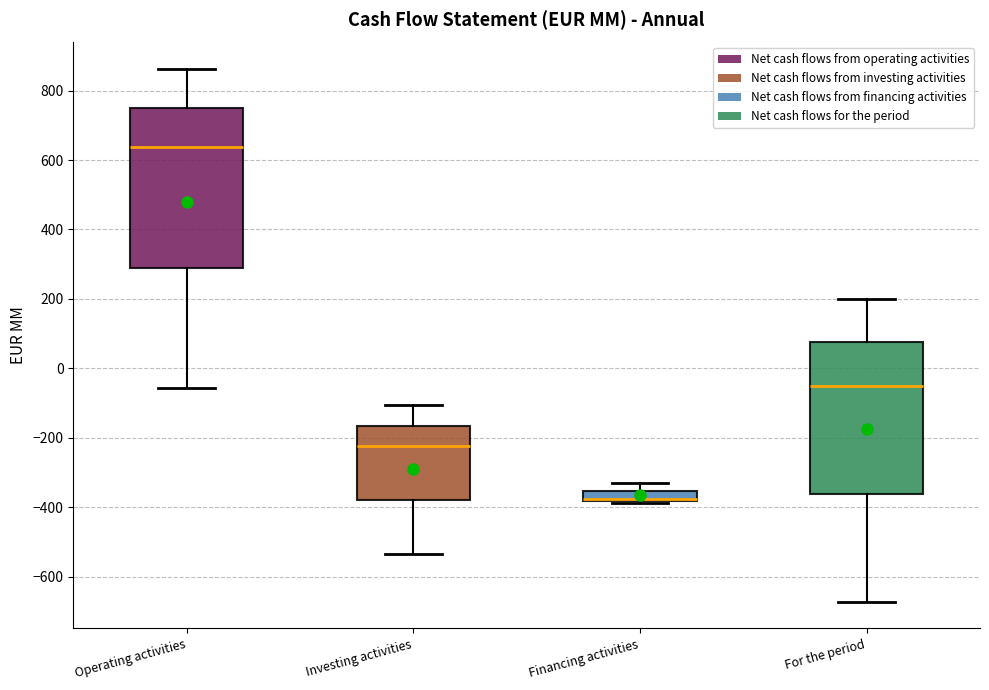

Which box is the tallest, from its lower edge to its upper edge?

Operating activities